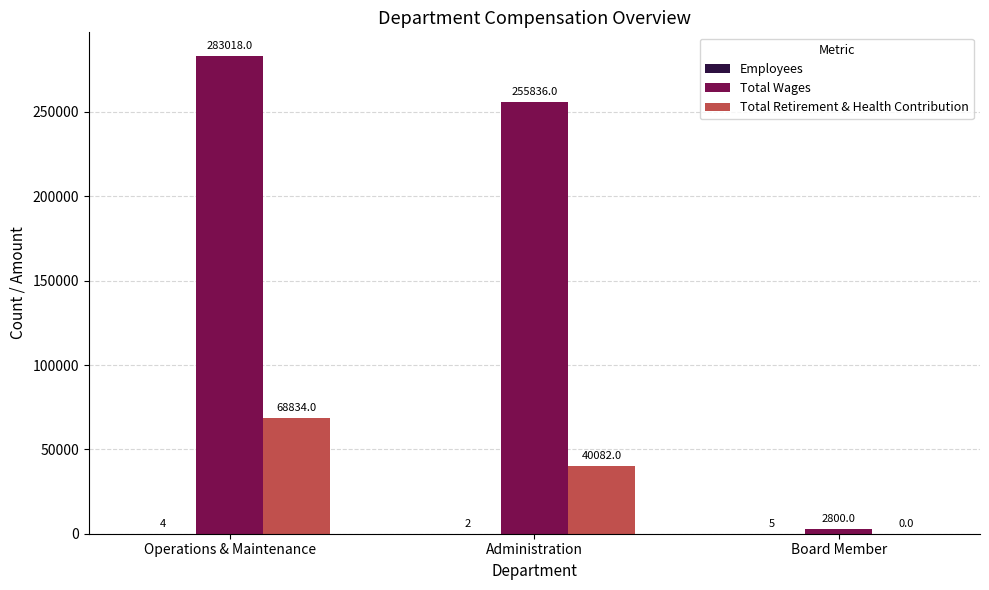

What is the maximum value shown in the chart?

283018